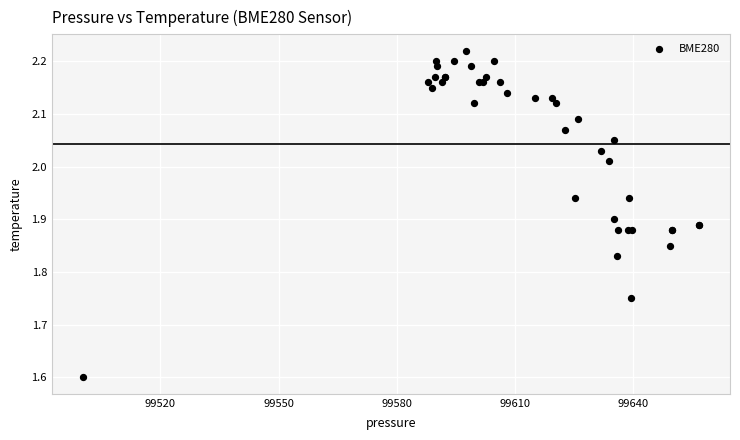

What Y value in the scatter plot is closest to 1?

1.6